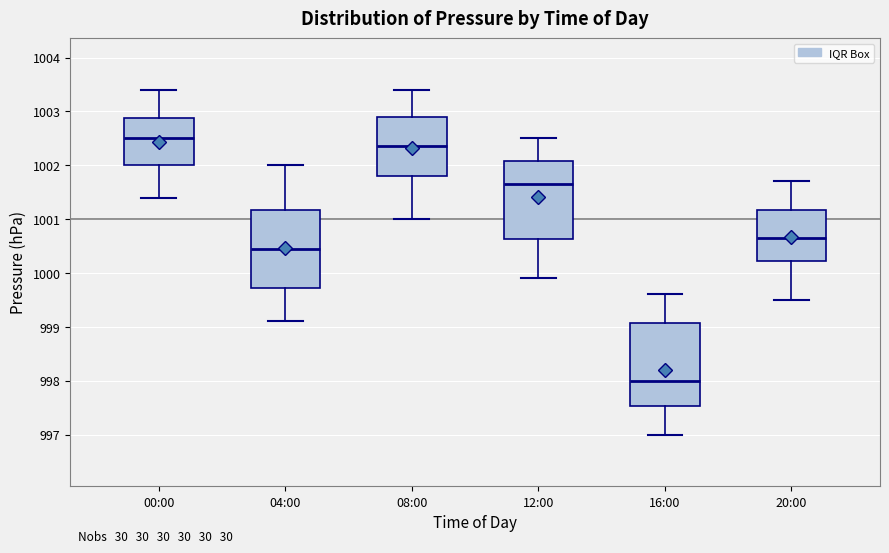

Where is the upper edge of the box for 08:00 on the y-axis? The values are not printed on the chart, so give them approximately, as read against the axis.

1002.9